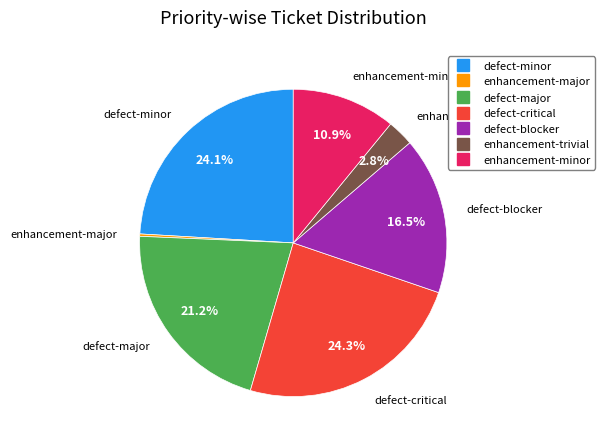

To the nearest percent, what is the difference between the enhancement-trivial and defect-major slice percentages?

18%